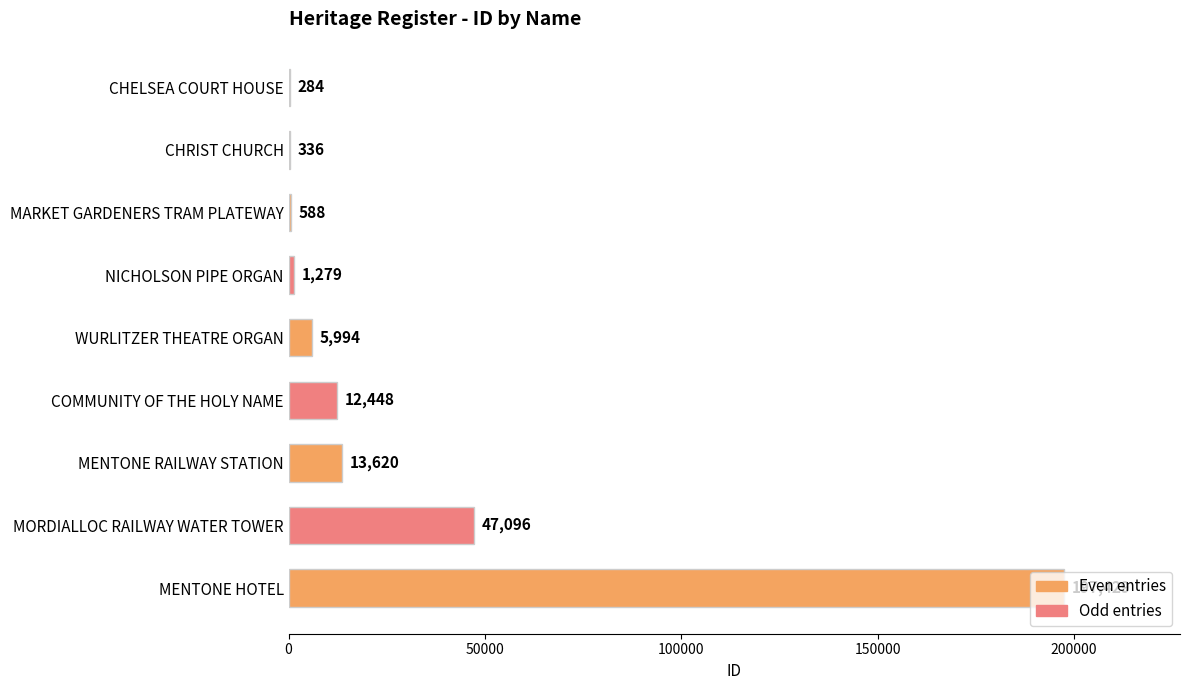

What is the sum of all values?

279074